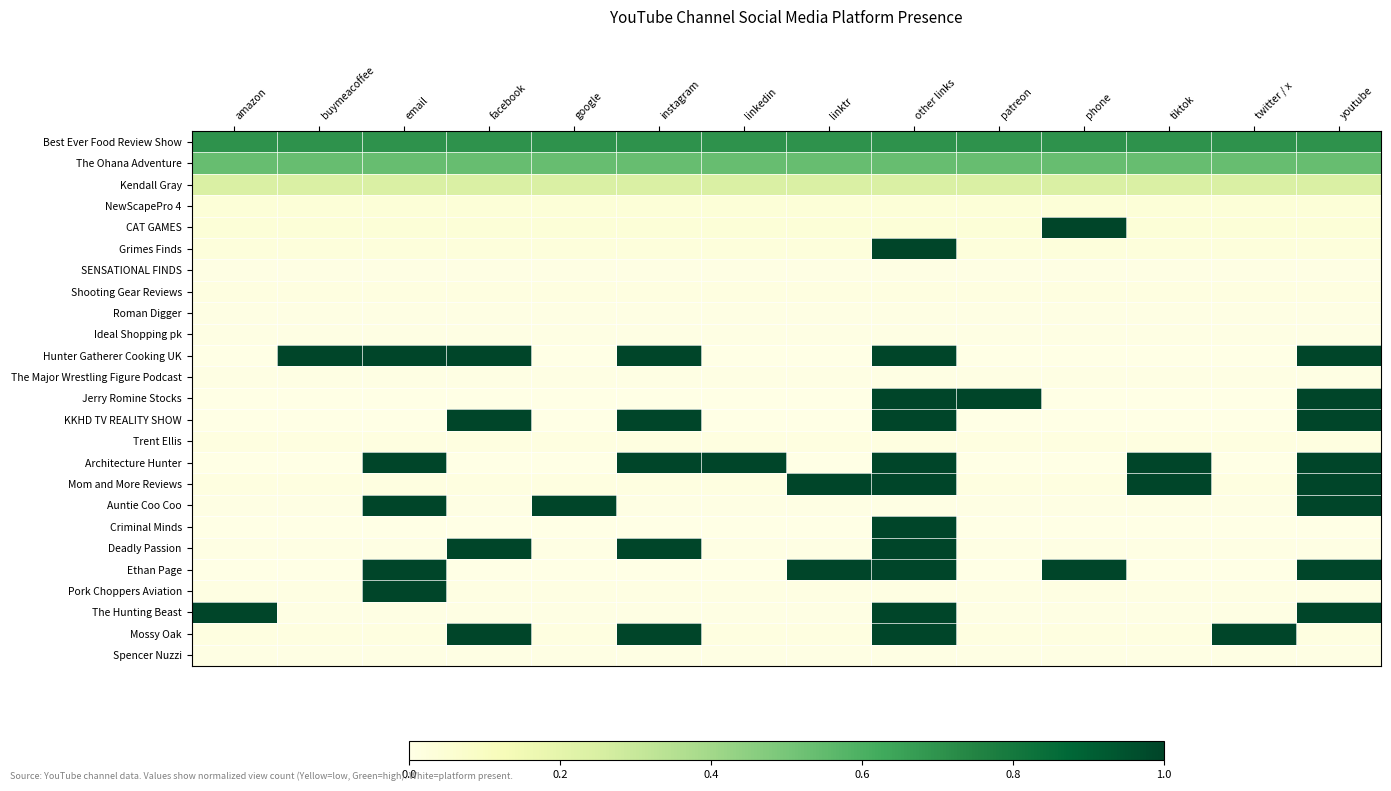

Between twitter / x and linktr, which is larger?

twitter / x